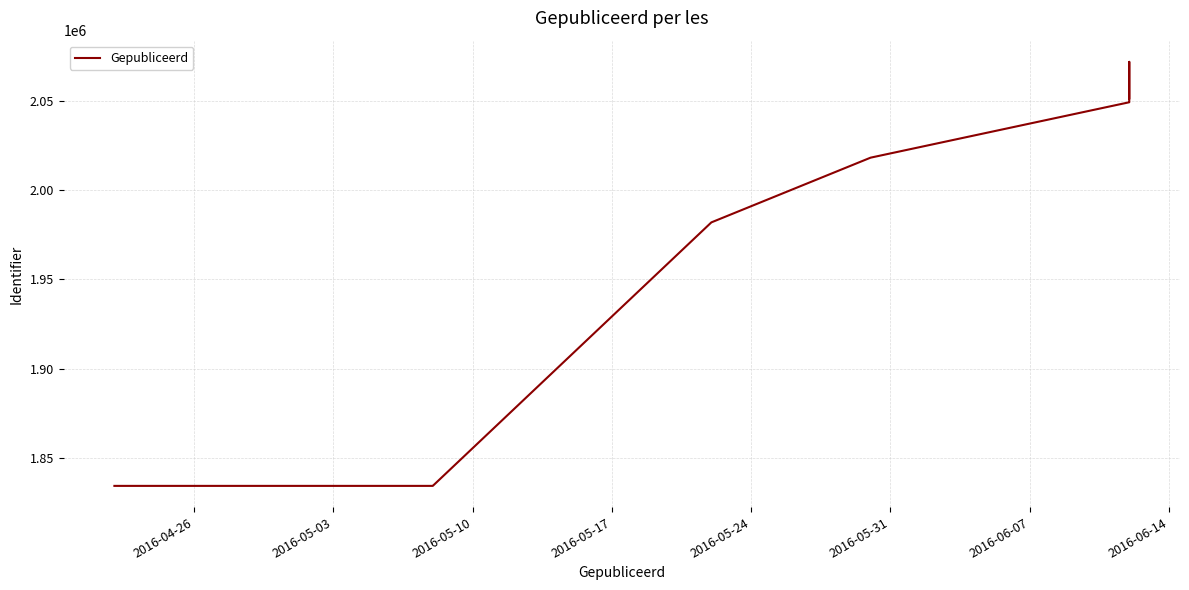

The chart shows a value of 1091114 at 2016-06-14. True or false?

False